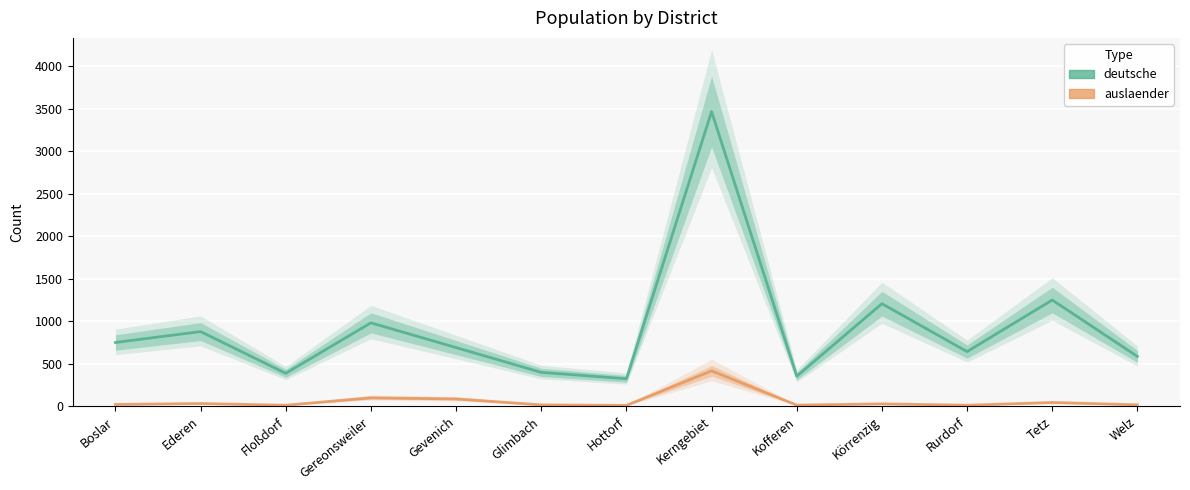

What is the difference between the auslaender values at Glimbach and Hottorf?

6